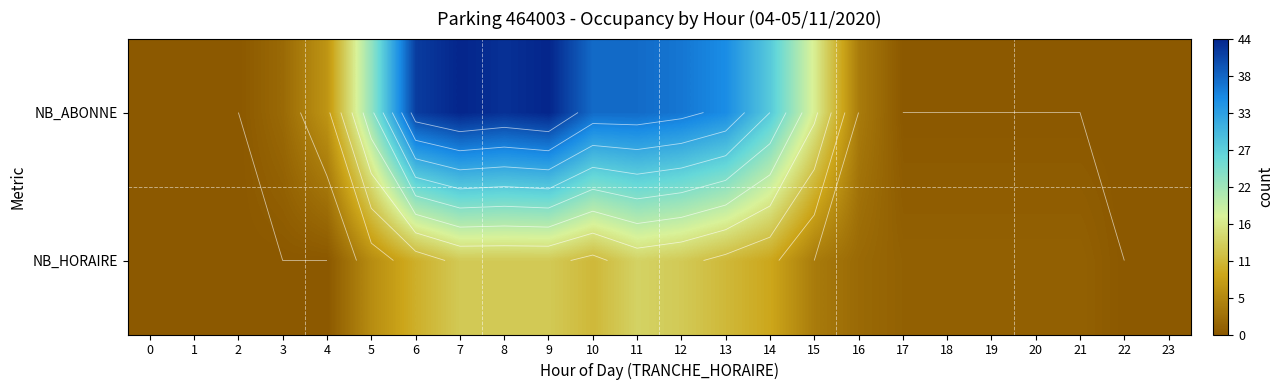

Where is NB_ABONNE nearest to the value 22?

5